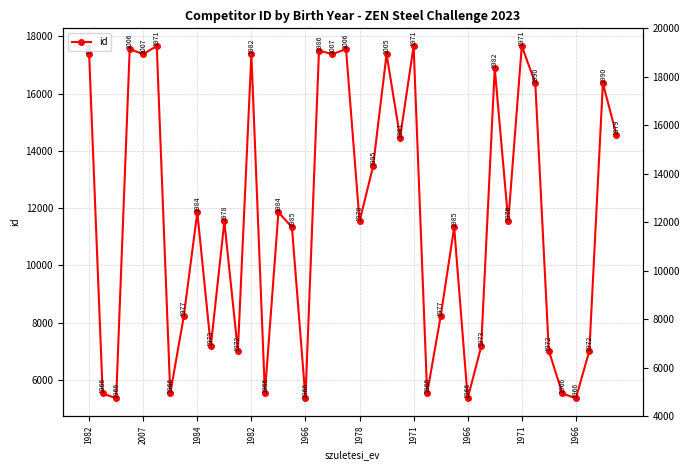

What is the difference between the maximum and second lowest values?

12314